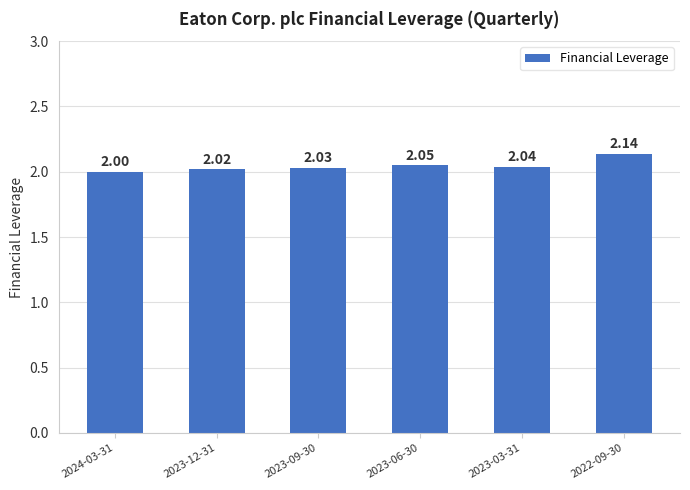

What is the ratio of the value at 2023-03-31 to the value at 2023-09-30?

1.0